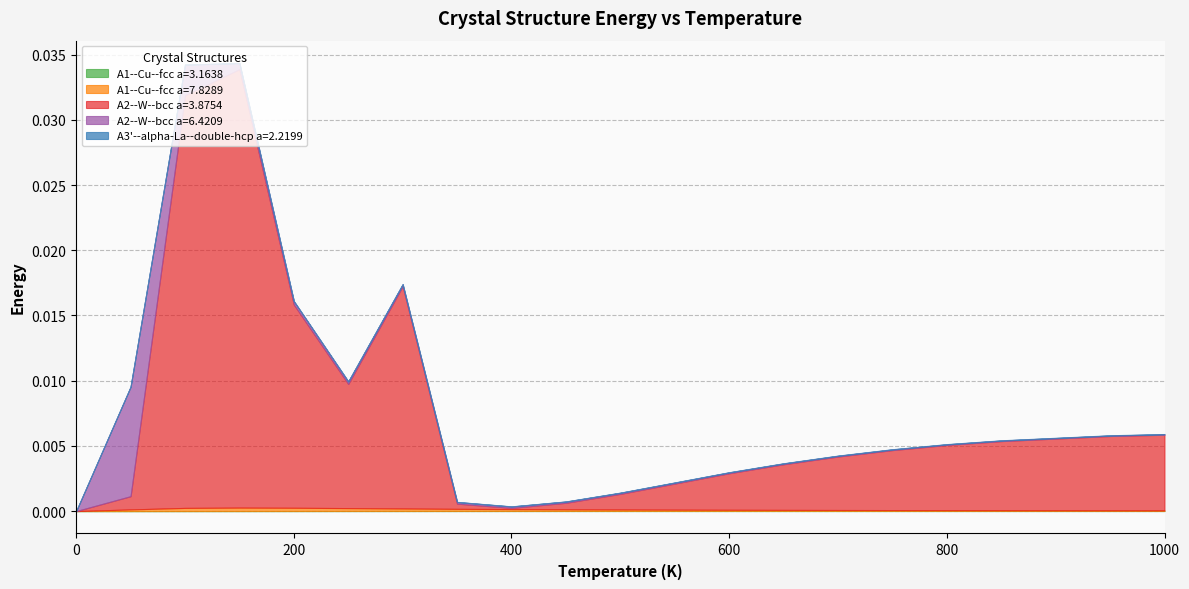

What are all the series names shown in the legend?

A1--Cu--fcc a=3.1638, A1--Cu--fcc a=7.8289, A2--W--bcc a=3.8754, A2--W--bcc a=6.4209, A3'--alpha-La--double-hcp a=2.2199